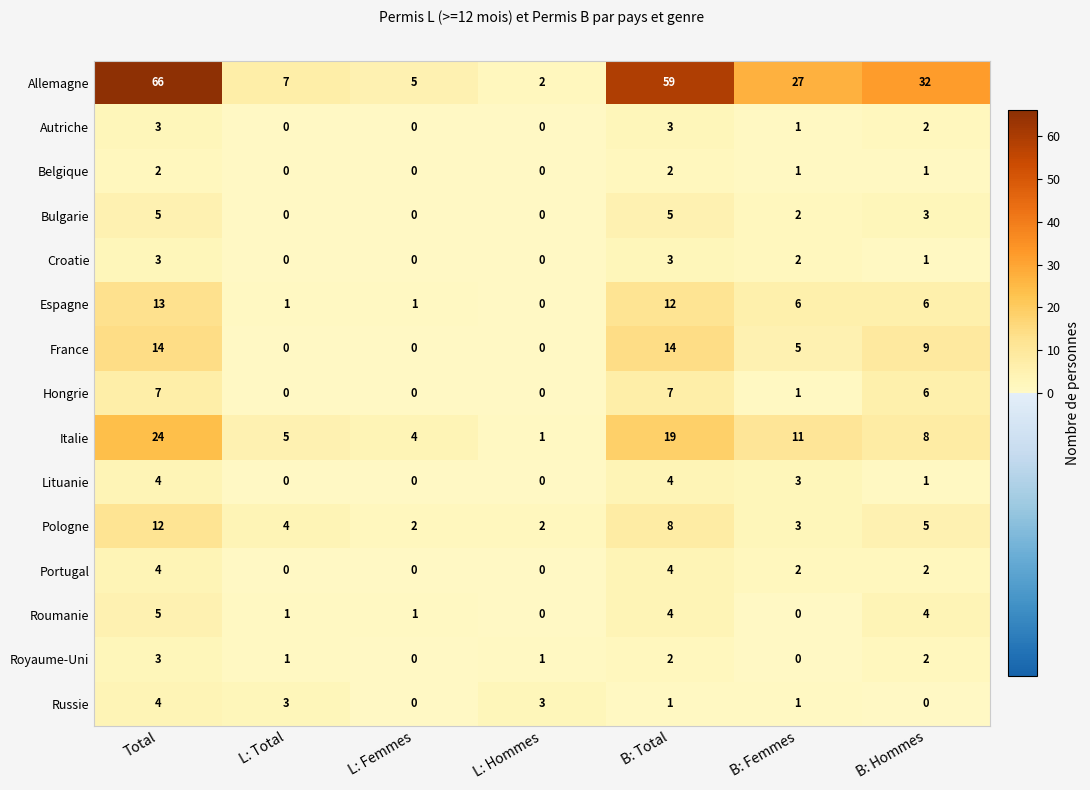

At which category is the sum across all series the highest?

Total